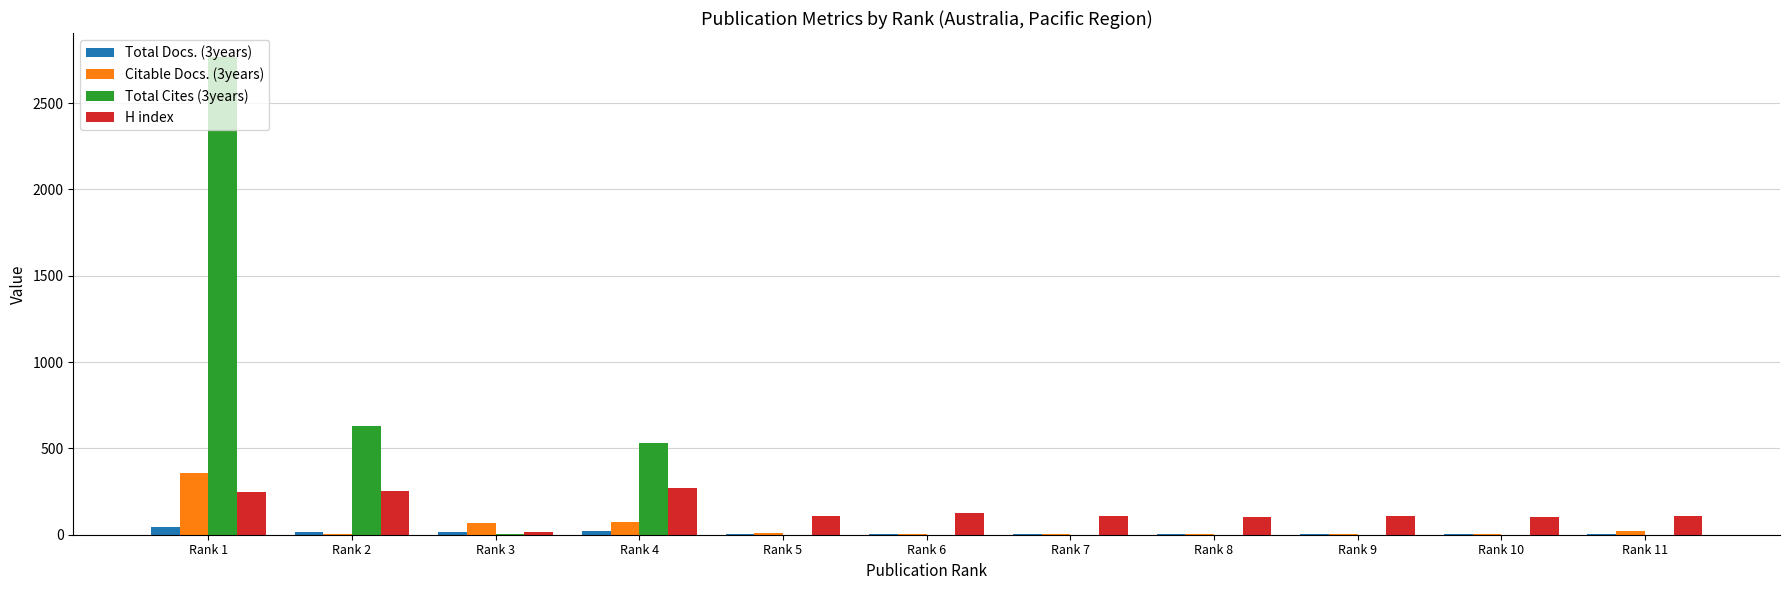

What is the sum of all H index values?

1551